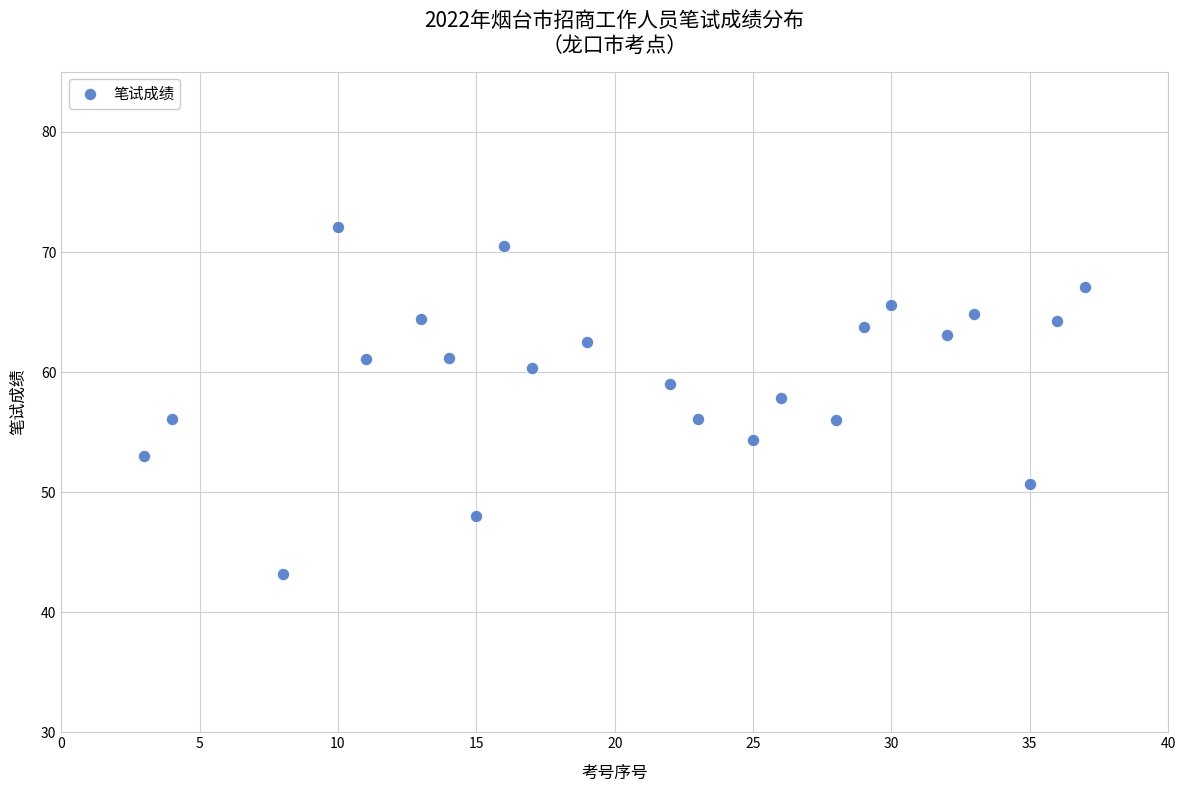

What is the range of X values (max minus min)?

34.0